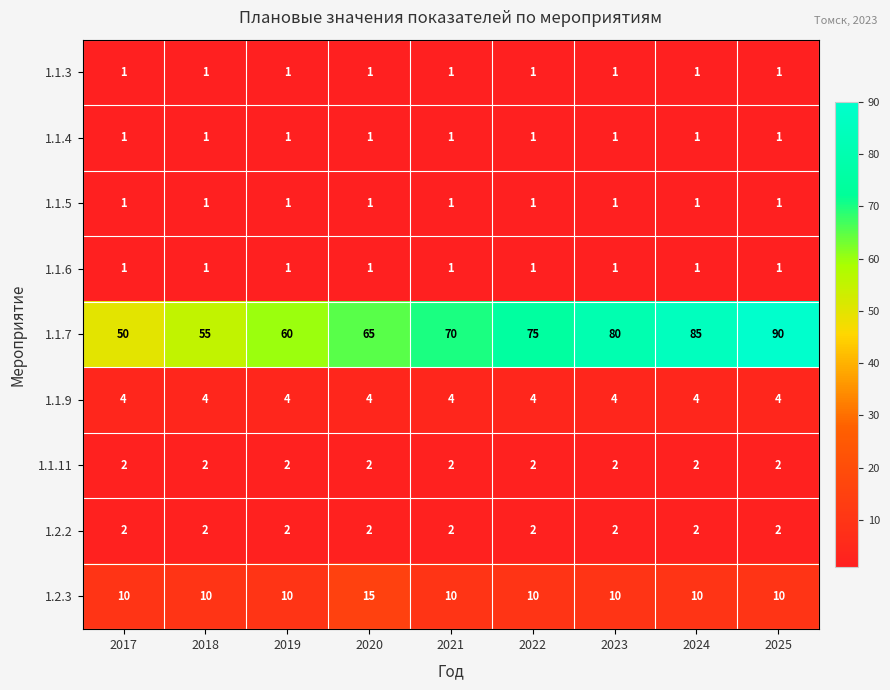

What is the approximate value of 1.1.9 at 2020?

4